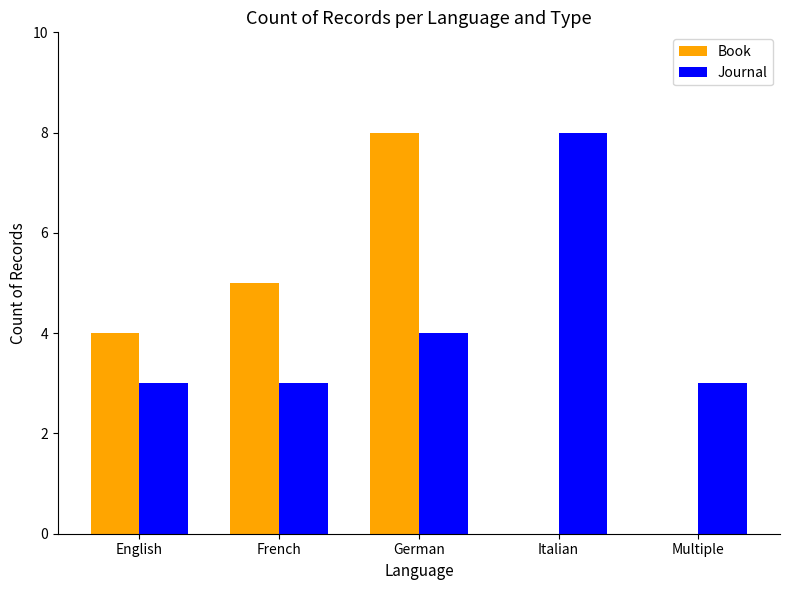

How many distinct data groups are displayed?

2